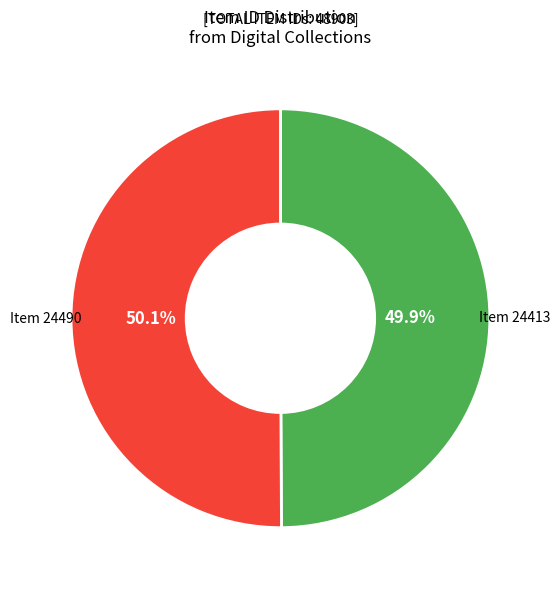

Count the number of slices in the pie.

2